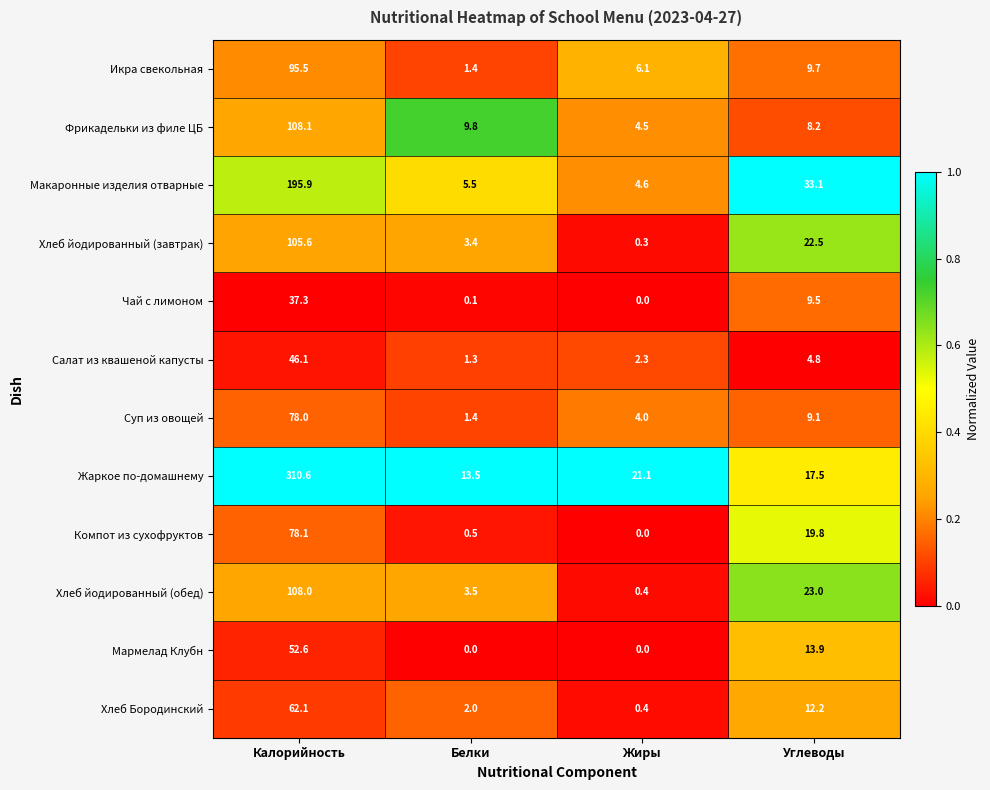

At which label is Хлеб Бородинский closest to 31?

Углеводы